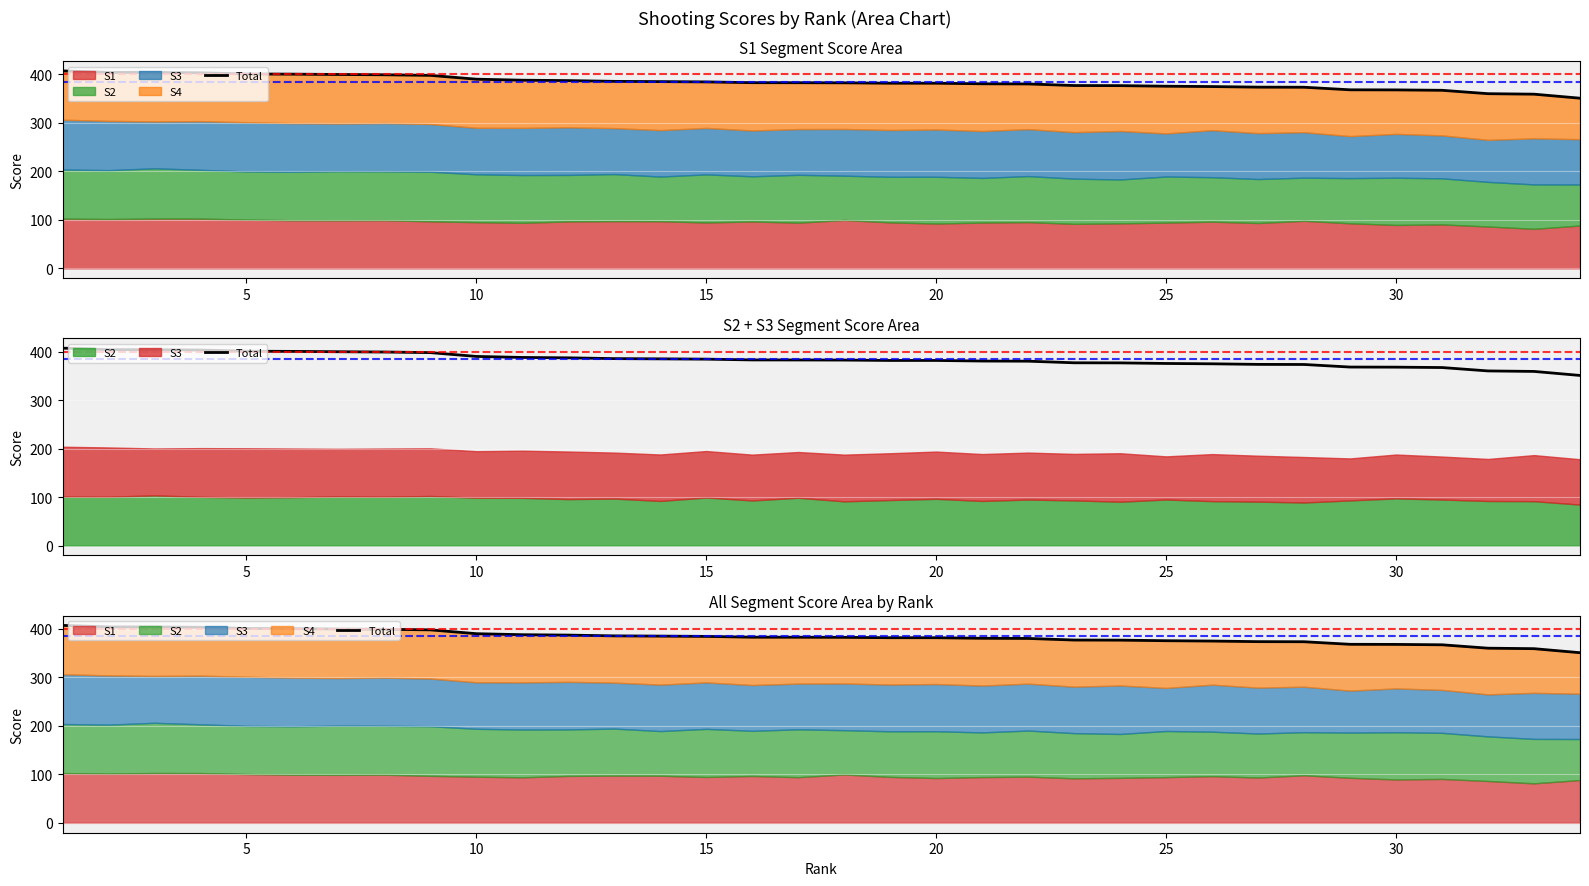

What is the average value?

383.4